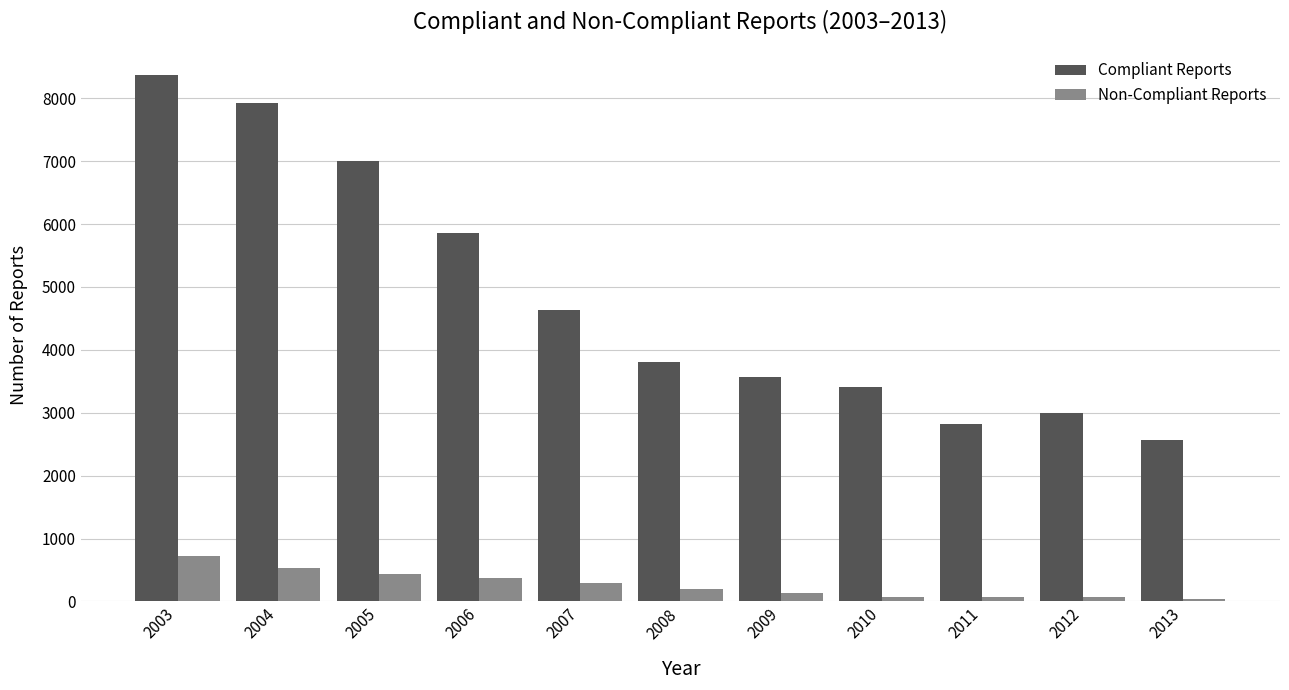

Rank the series by their average value, from highest to lowest.

Compliant Reports, Non-Compliant Reports